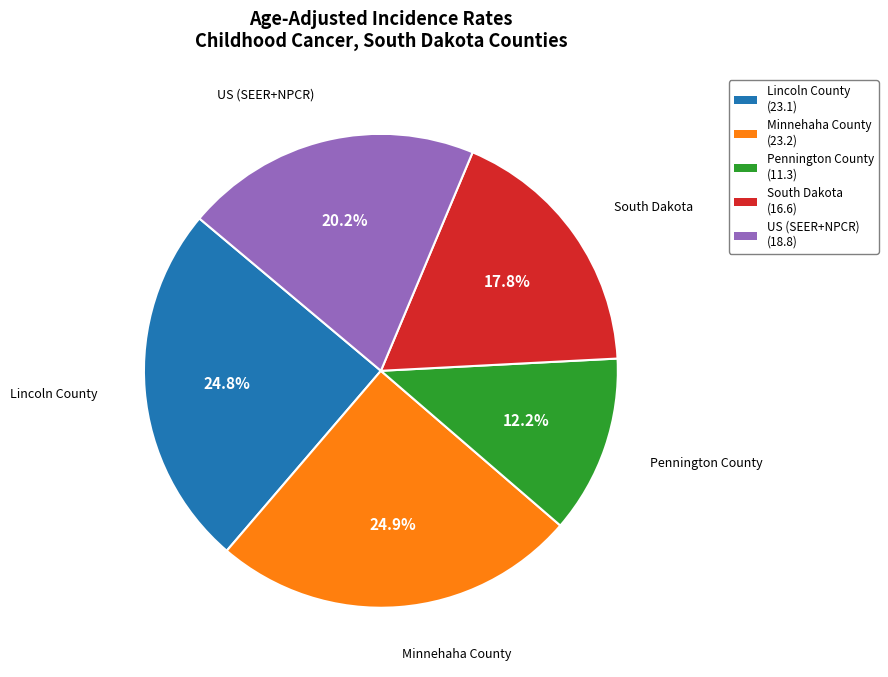

What is the ratio of the value at US (SEER+NPCR) to the value at South Dakota?

1.1